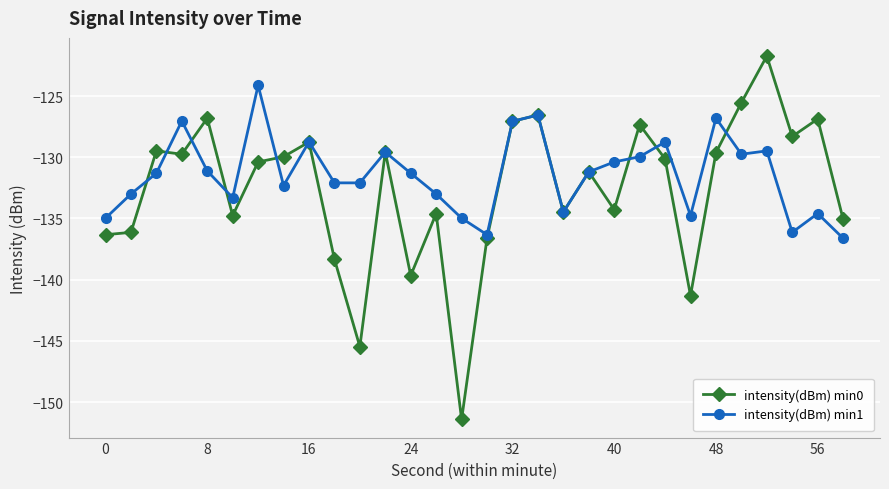

What is the value of the intensity(dBm) min1 point at the 25th from the left?

-126.8